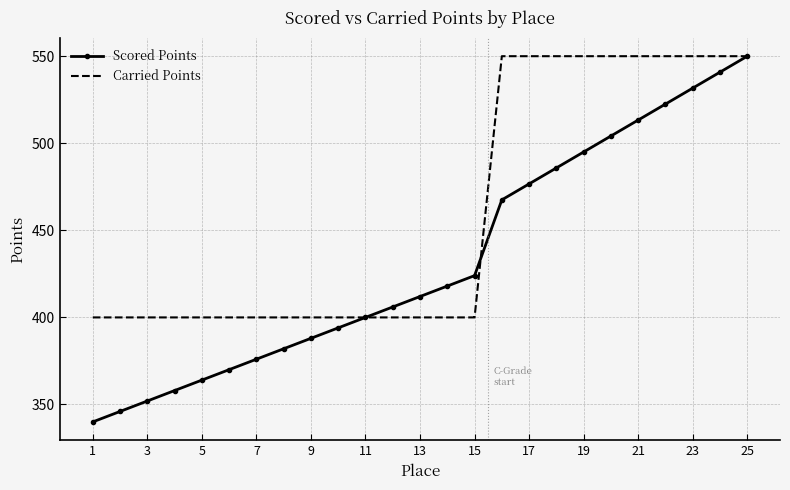

List the series in order of their overall mean, lowest first.

Scored Points, Carried Points